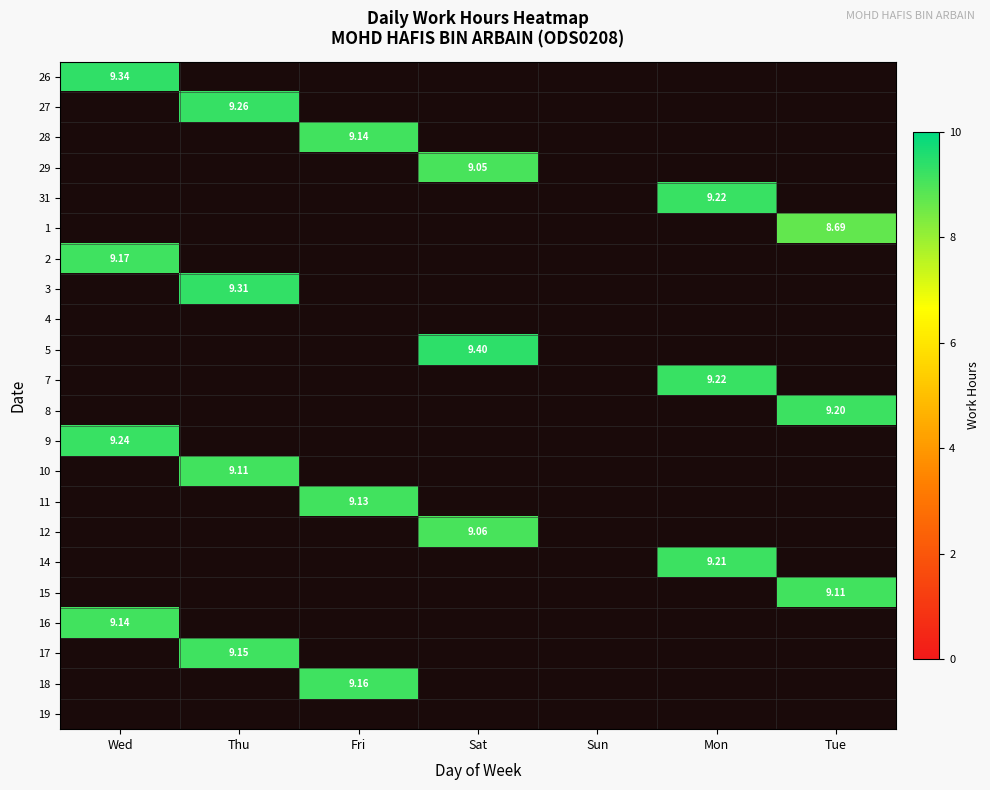

What is the greatest value displayed?

9.4